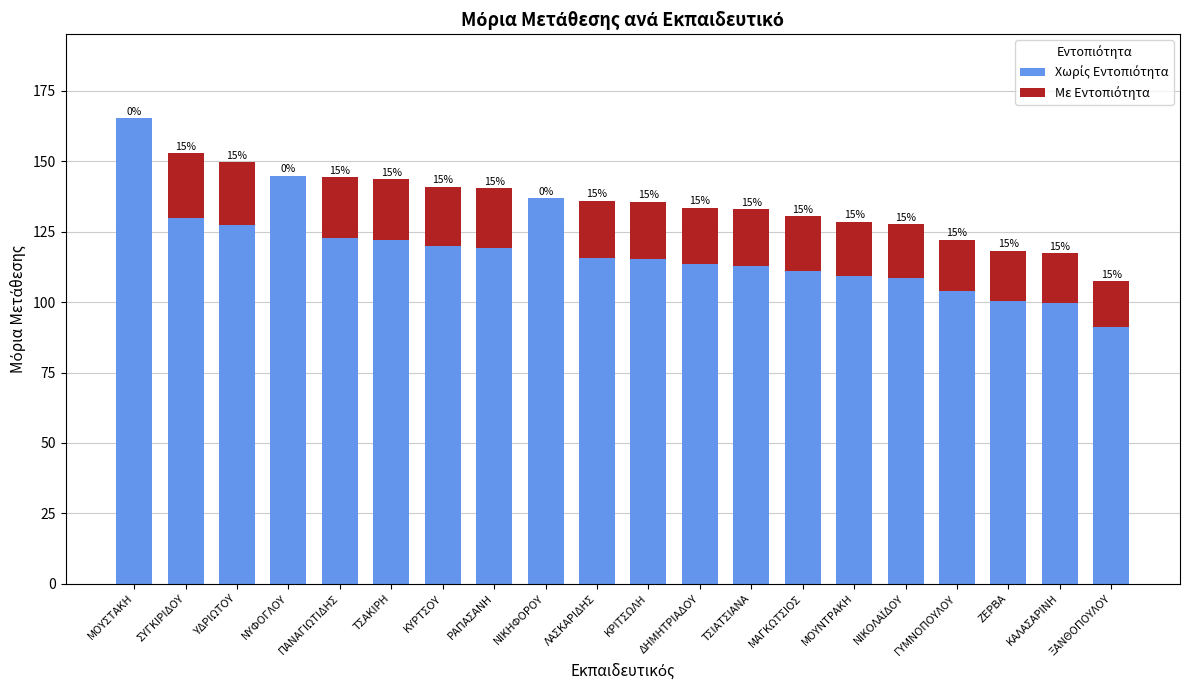

Which has a higher value, ΥΔΡΙΩΤΟΥ or ΞΑΝΘΟΠΟΥΛΟΥ?

ΥΔΡΙΩΤΟΥ